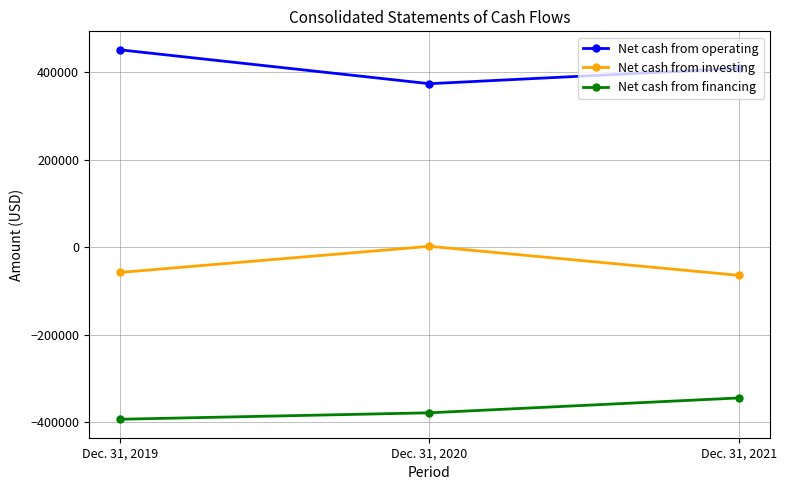

At which category does the chart reach its peak across all series?

Dec. 31, 2019